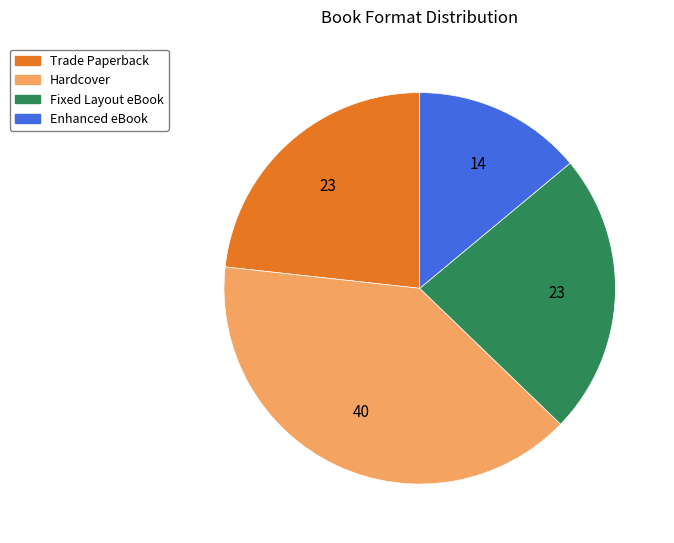

Is there any slice that represents more than half of the pie?

No